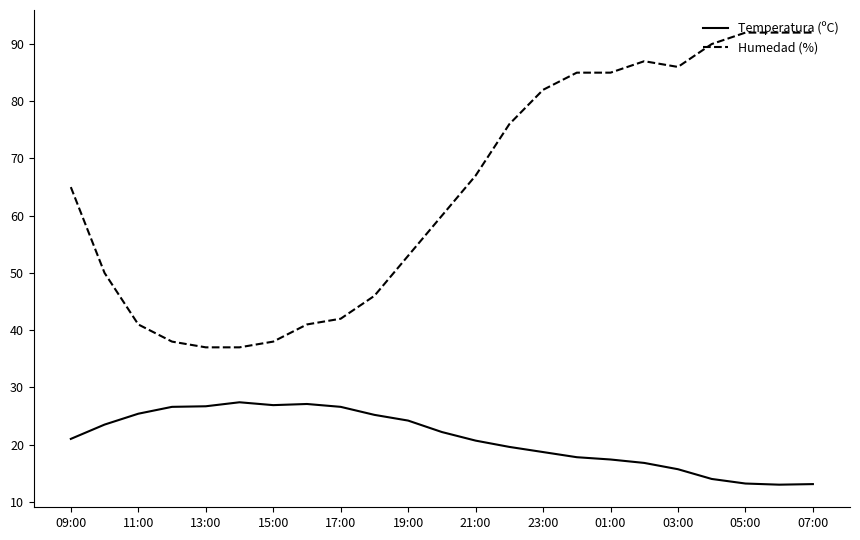

What are all the series names shown in the legend?

Temperatura (ºC), Humedad (%)